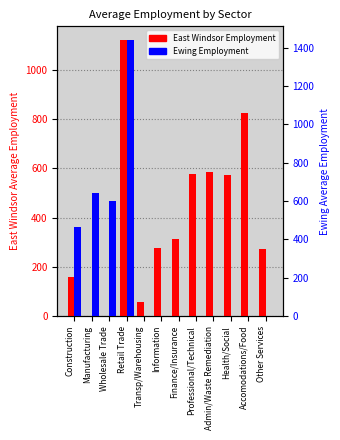

At how many categories does at least one series exceed 466?

7